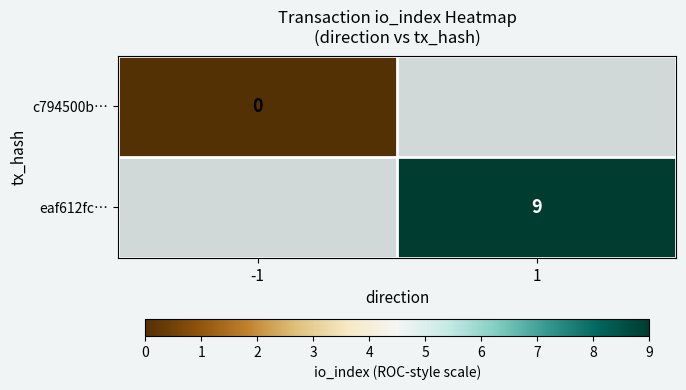

Is the value of eaf612fc… at 1 greater than the value of c794500b… at -1?

Yes